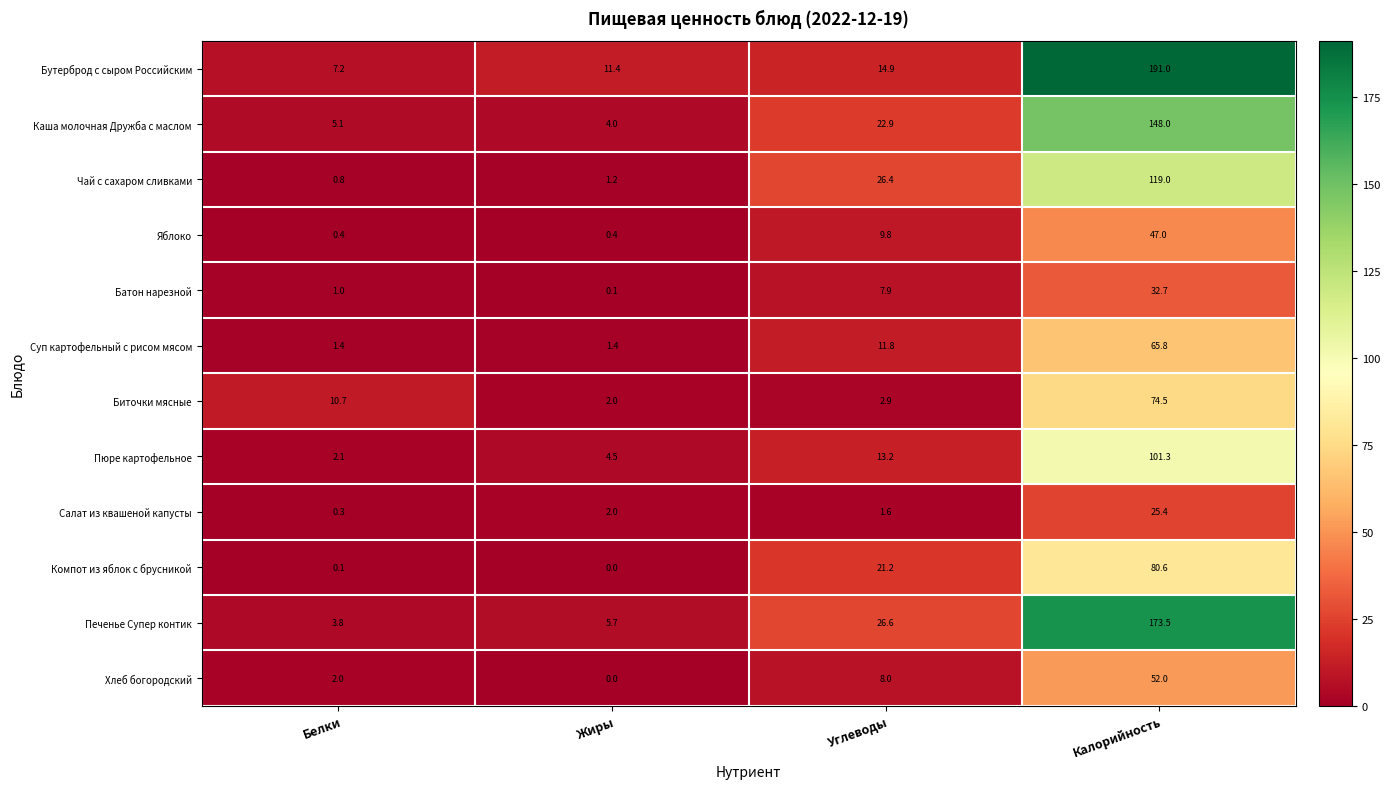

Rank the series at Калорийность from lowest to highest value.

Салат из квашеной капусты, Батон нарезной, Яблоко, Хлеб богородский, Суп картофельный с рисом мясом, Биточки мясные, Компот из яблок с брусникой, Пюре картофельное, Чай с сахаром сливками, Каша молочная Дружба с маслом, Печенье Супер контик, Бутерброд с сыром Российским